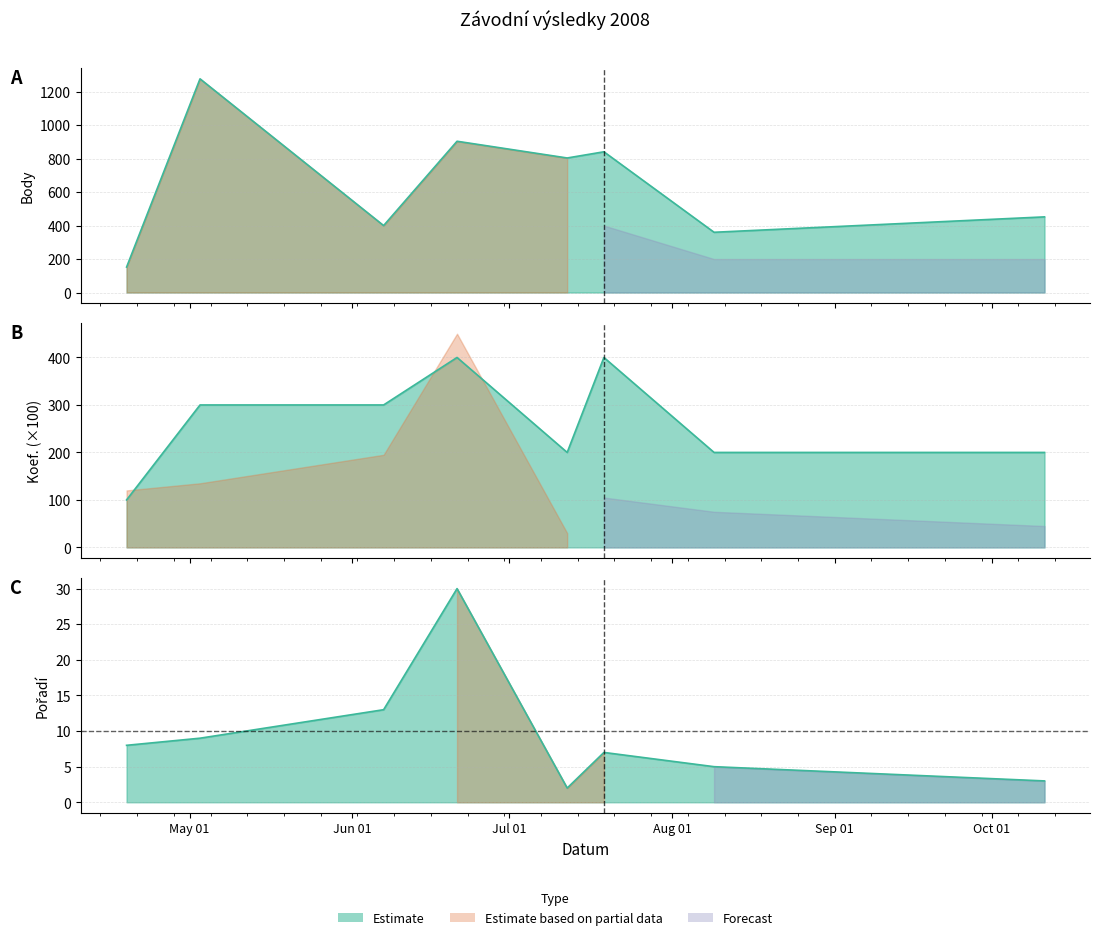

What is the total value across all series at 2008-08-09?

565